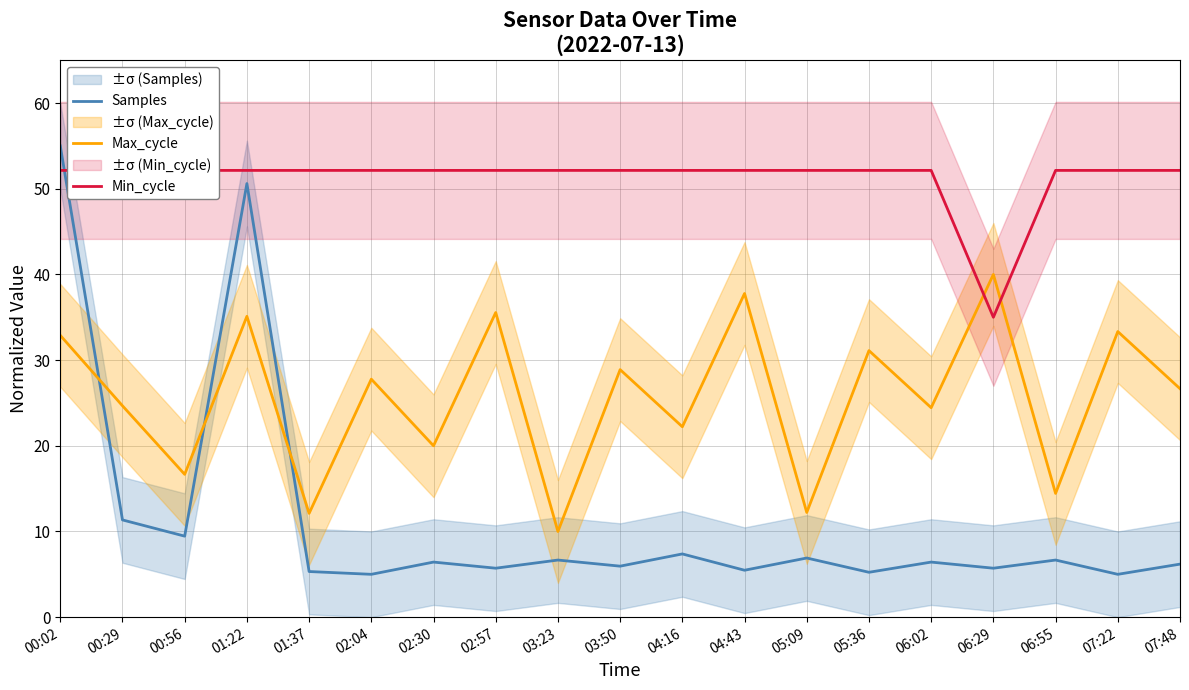

What value does the Min_cycle series have at 06:29?

35.0